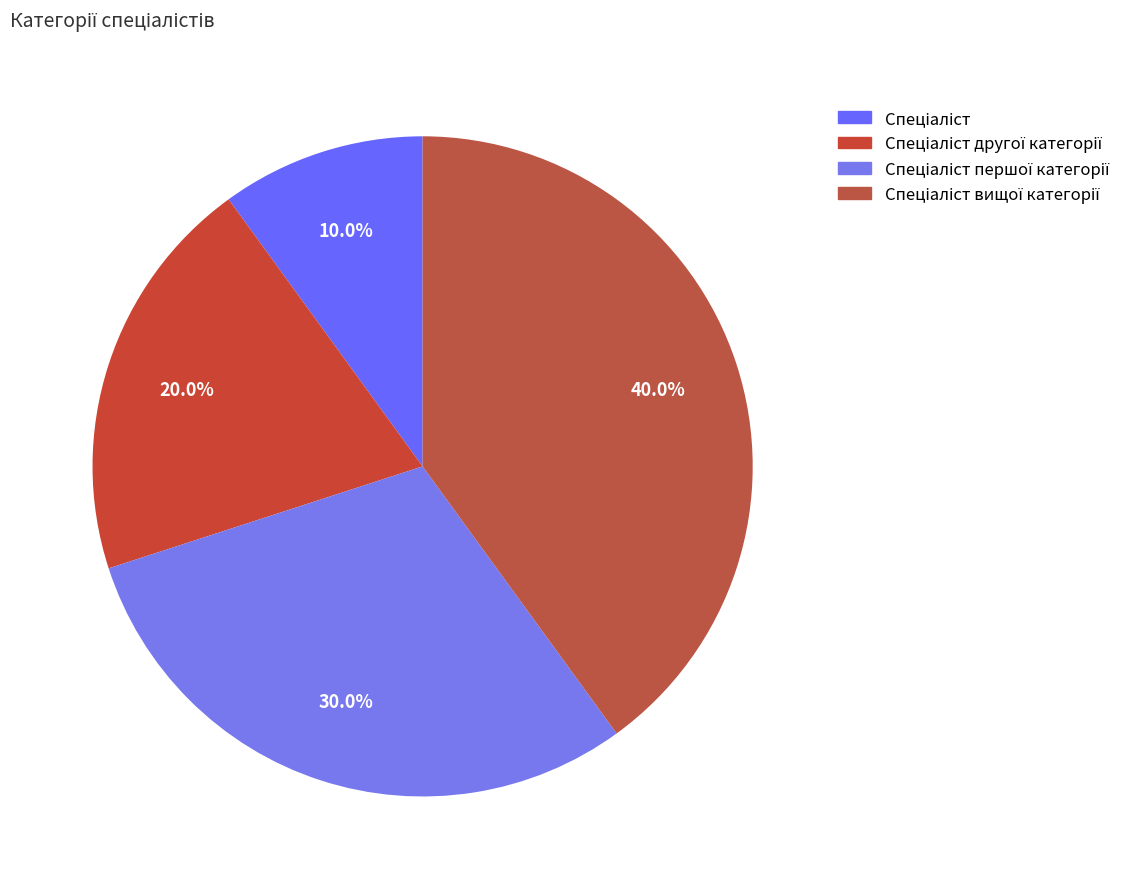

How many segments does this pie chart have?

4